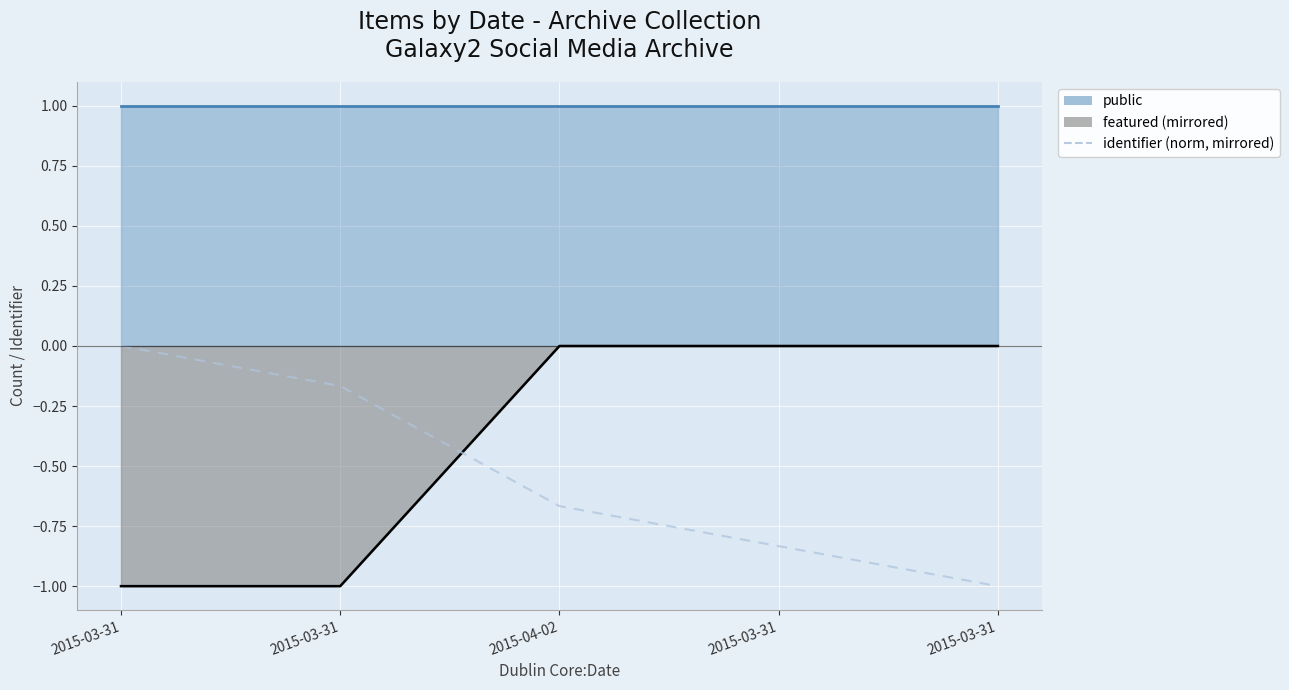

Reading left to right, extract all data points from this chart.

2015-03-31=-0.0	2015-03-31=-0.2	2015-04-02=-0.7	2015-03-31=-0.8	2015-03-31=-1.0